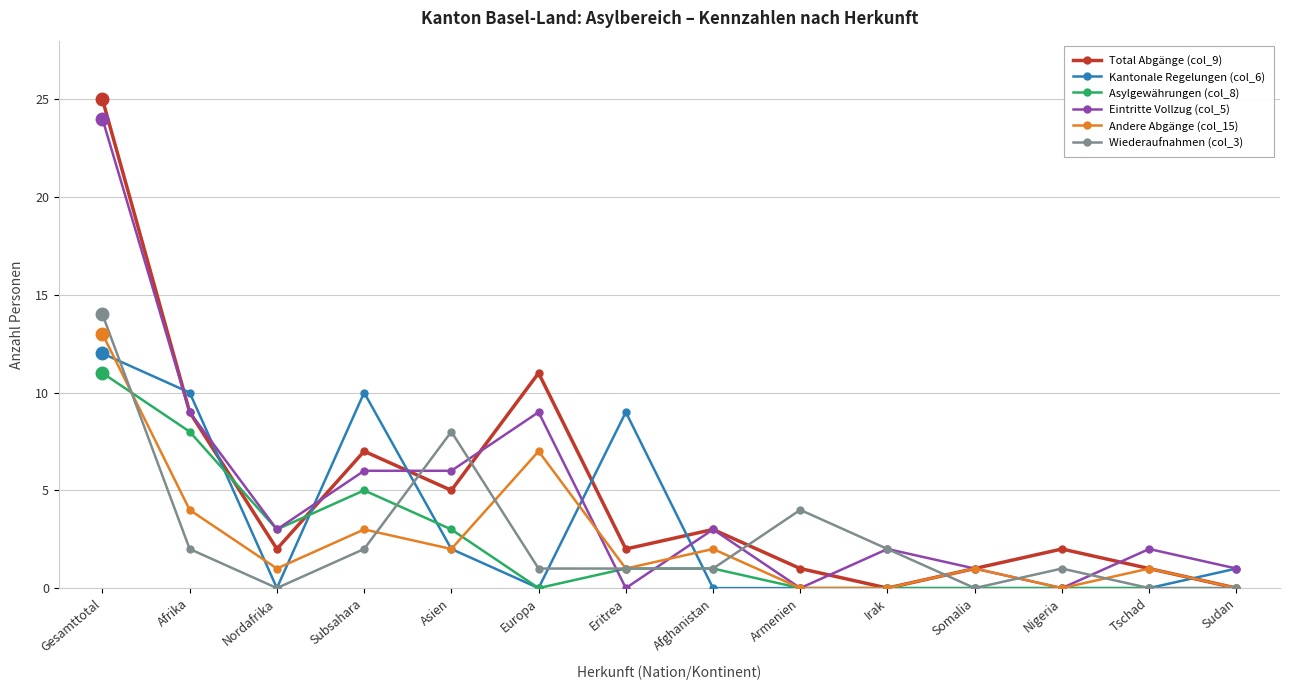

The Eintritte Vollzug (col_5) series shows 0 at Armenien. True or false?

True